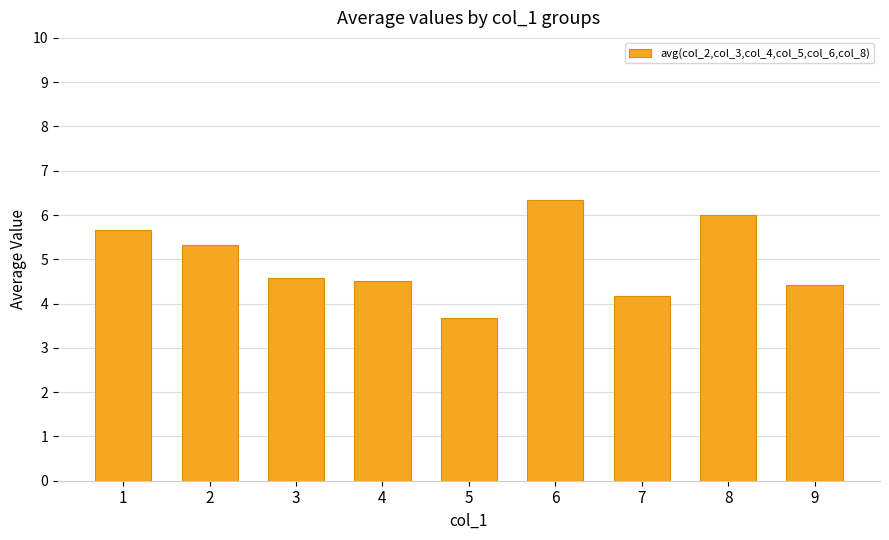

Reading left to right, extract all data points from this chart.

5.7	5.3	4.6	4.5	3.7	6.3	4.2	6.0	4.4